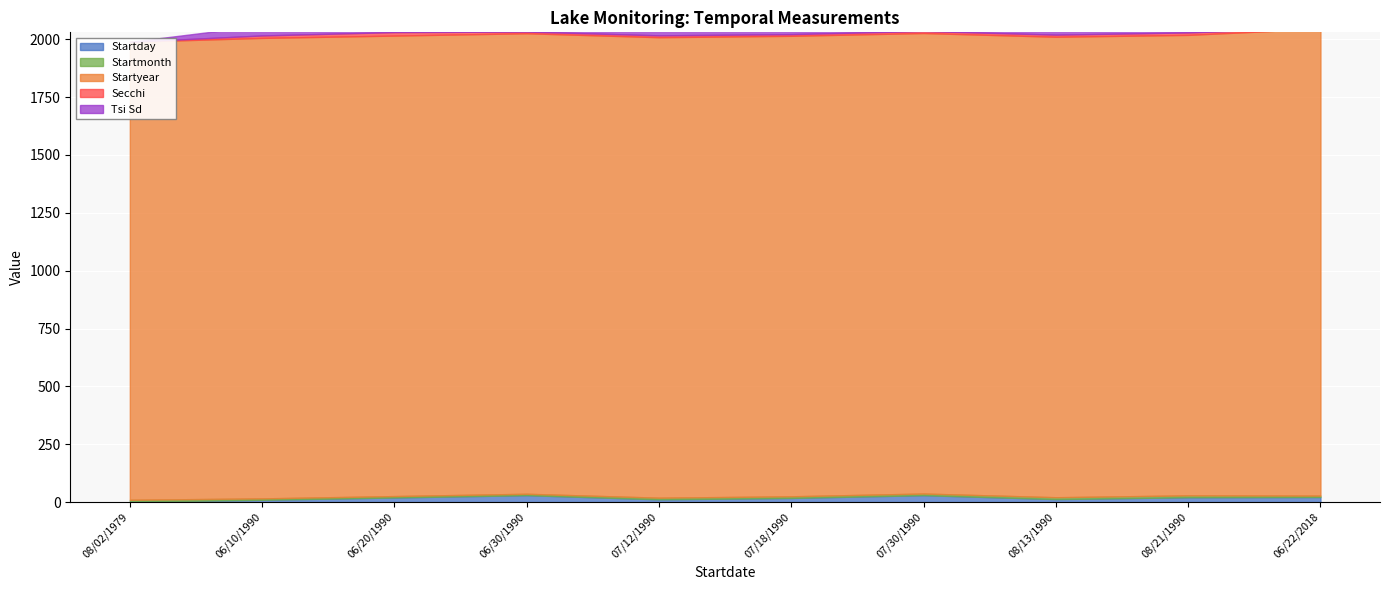

Is it true that Startday equals 13.0 at 08/13/1990?

True